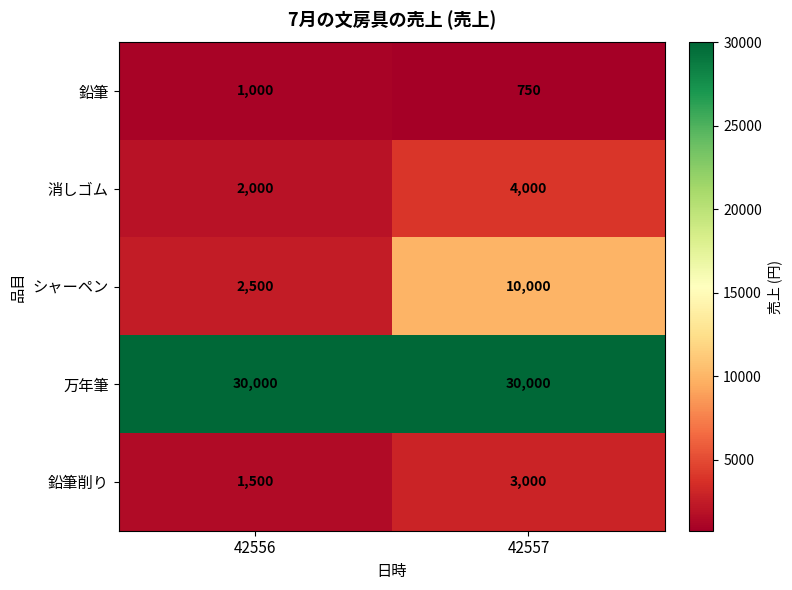

What value does the 消しゴム series have at 42557, to the nearest 50?

4000